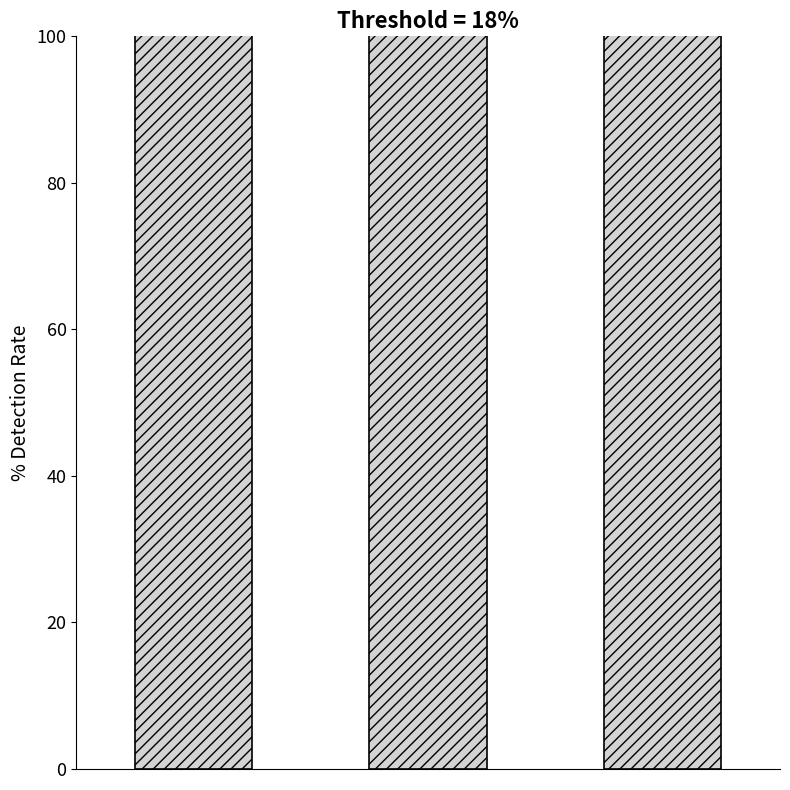

List the labels in order of value, largest first.

0, 2, 1